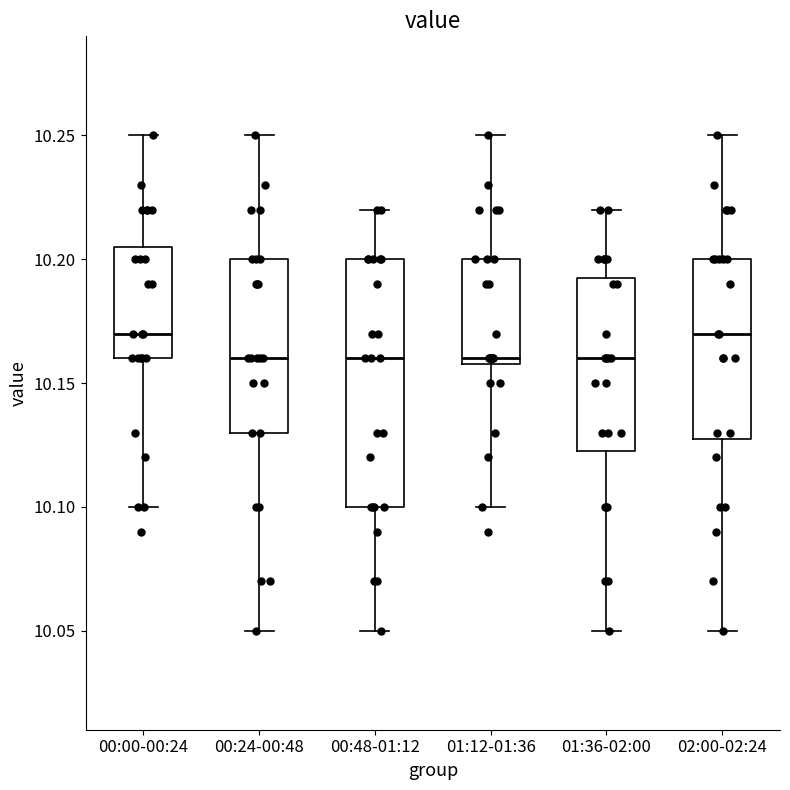

Where does the lower whisker of the box for 00:00-00:24 end on the y-axis? The values are not printed on the chart, so give them approximately, as read against the axis.

10.100